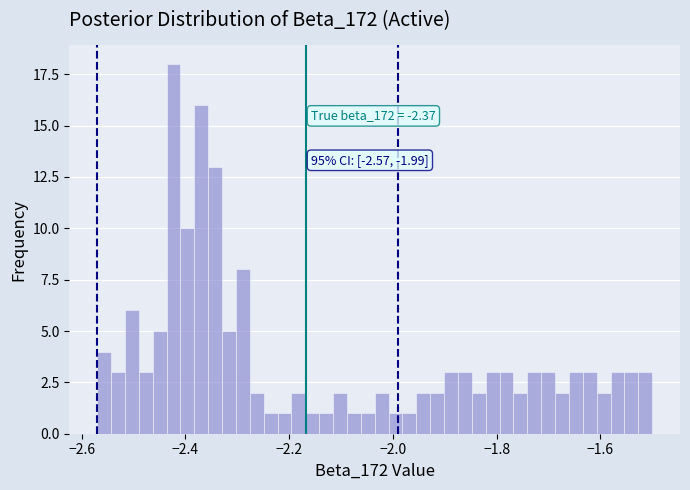

Read against the x-axis, roughly where is the centre of the tallest bar?

-2.42